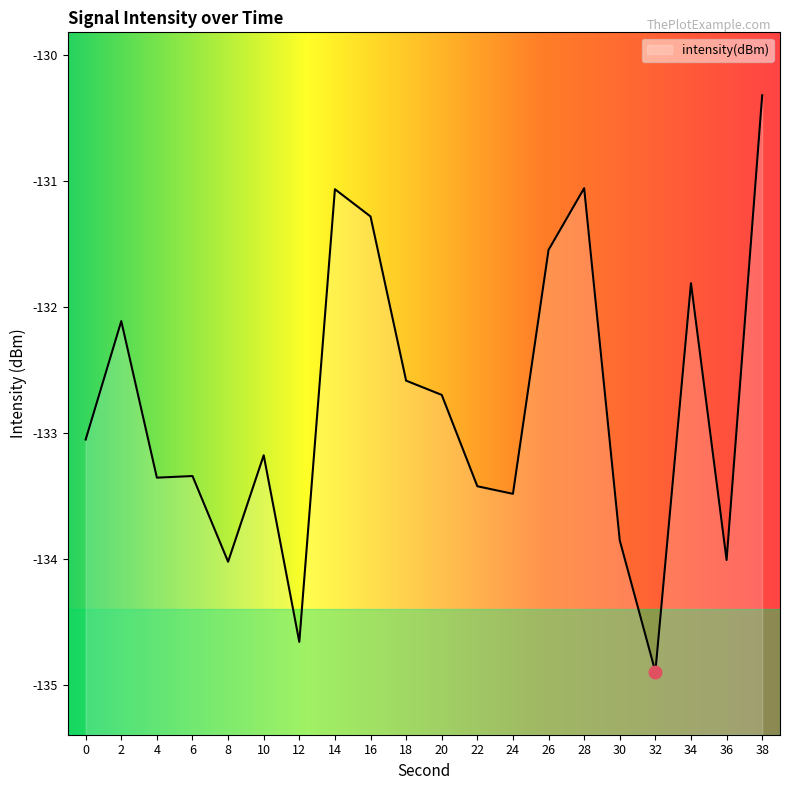

What is the greatest value displayed?

-130.3